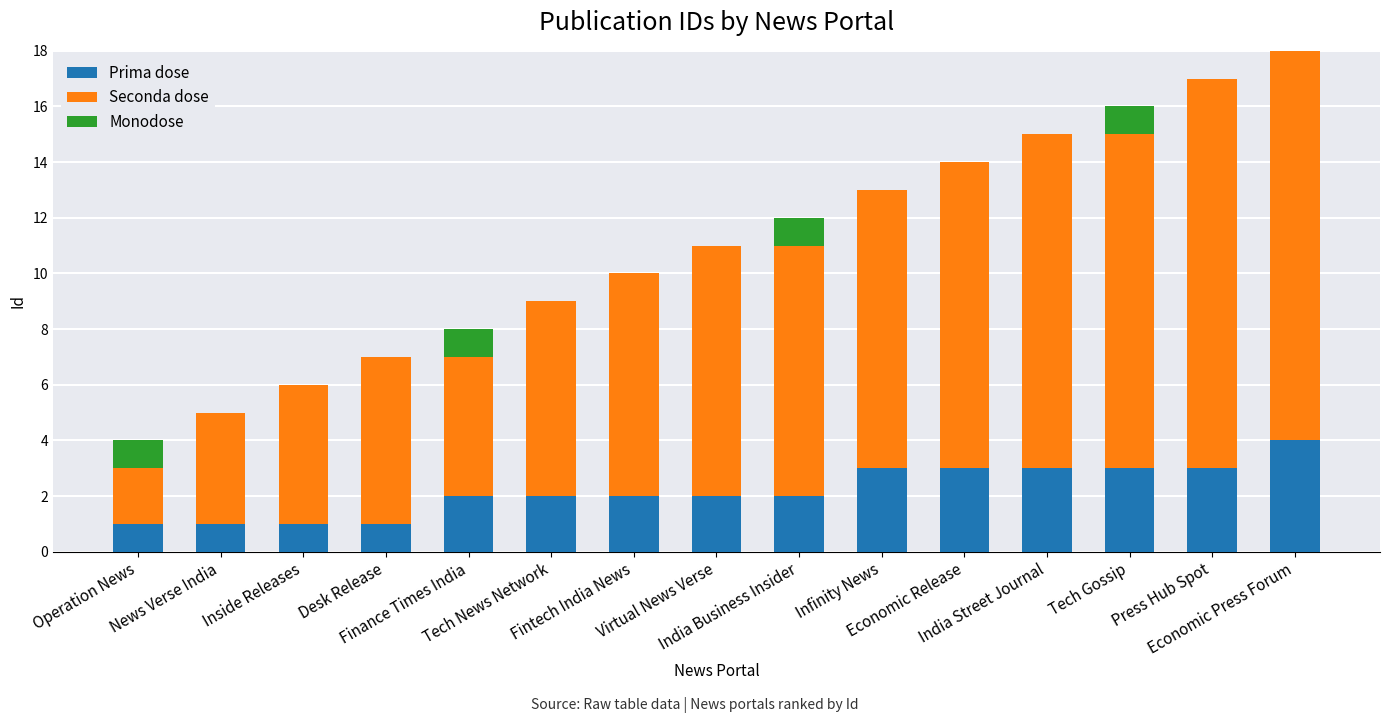

What is the sum of all Prima dose values?

33